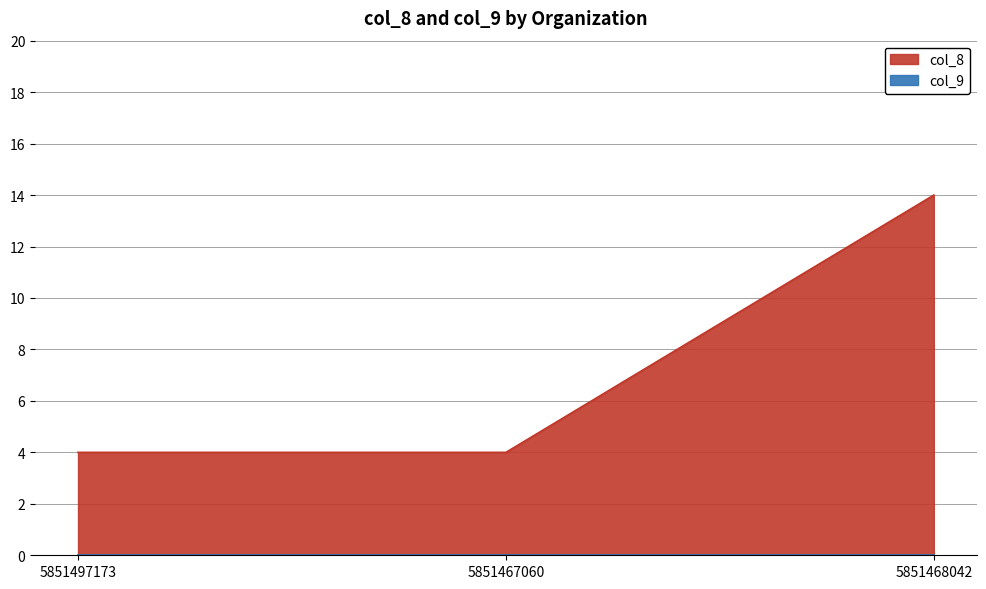

Does the chart display data point markers on the line(s)?

No